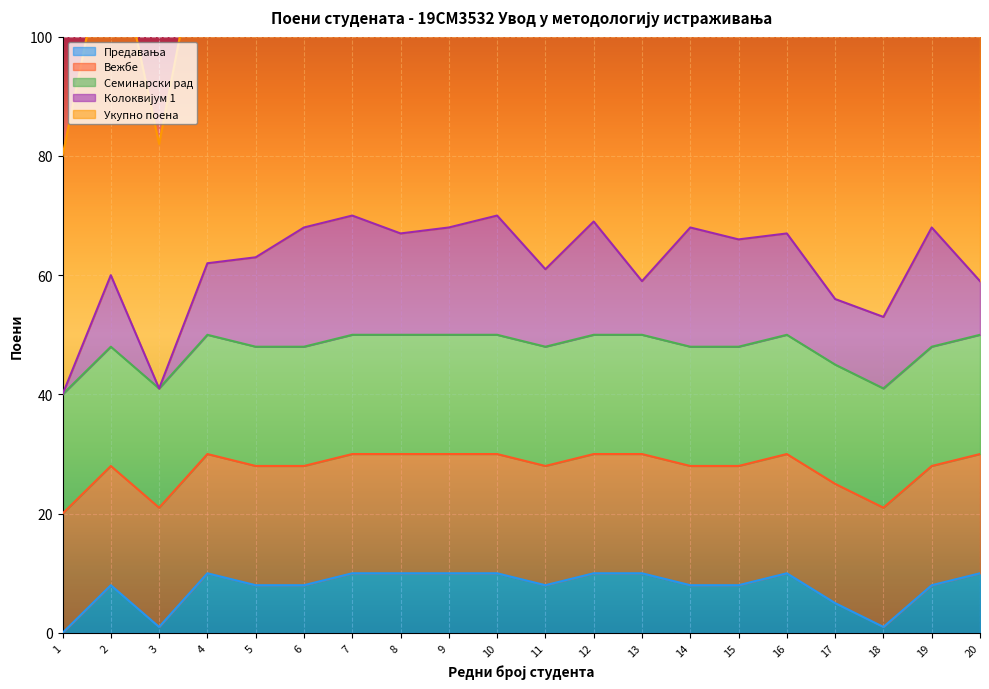

The value of Предавања at 1 is 0. True or false?

True